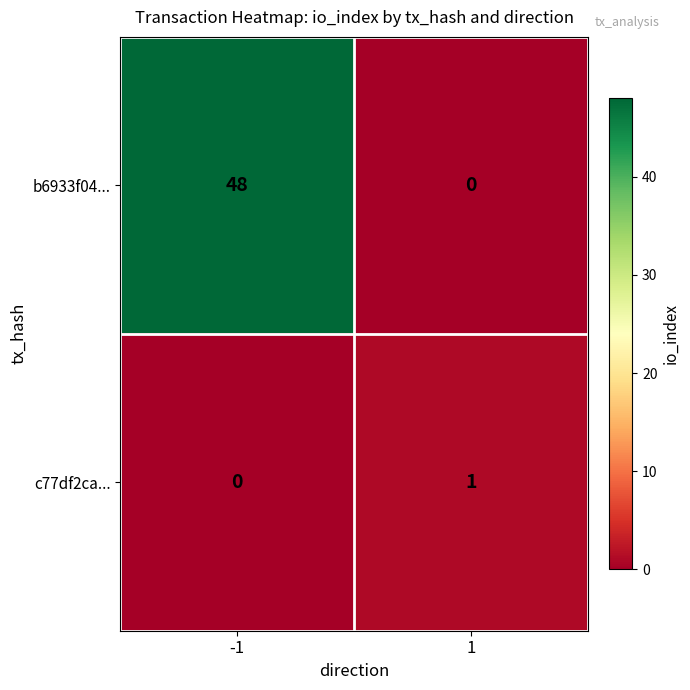

How many data points in c77df2ca... are less than 1?

1